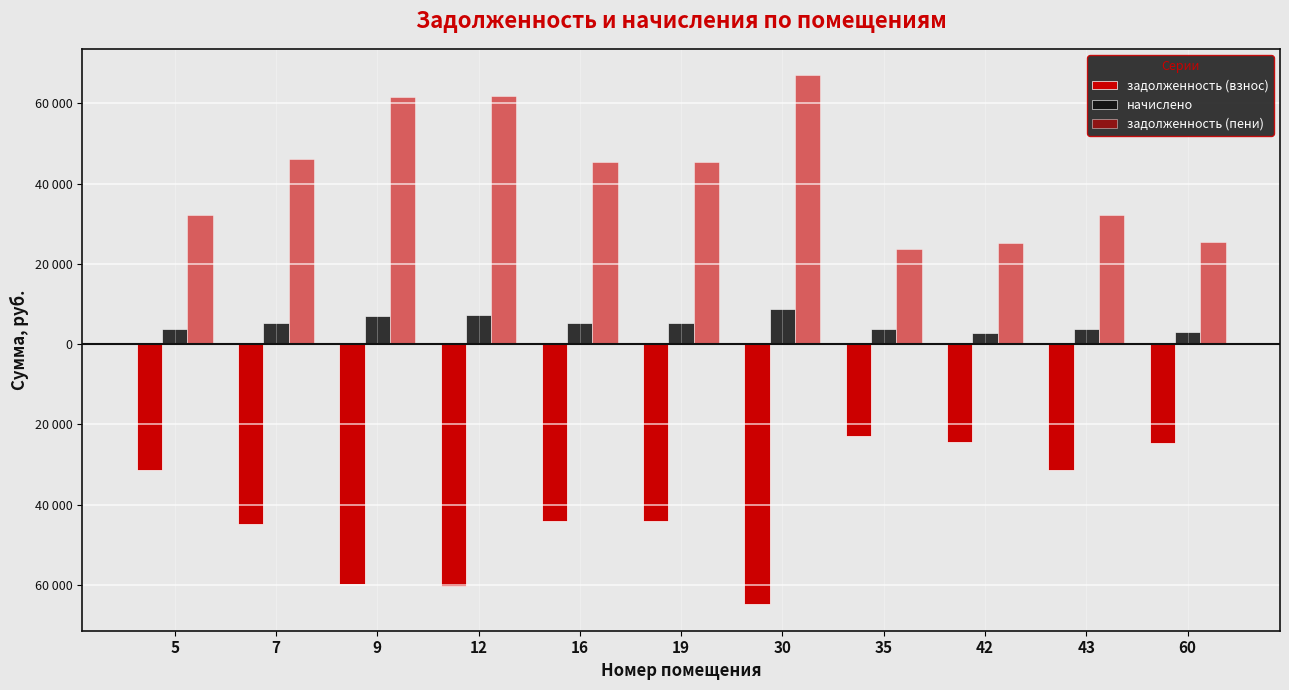

What is the difference between the maximum and second lowest values in the задолженность (пени) series?

41826.3